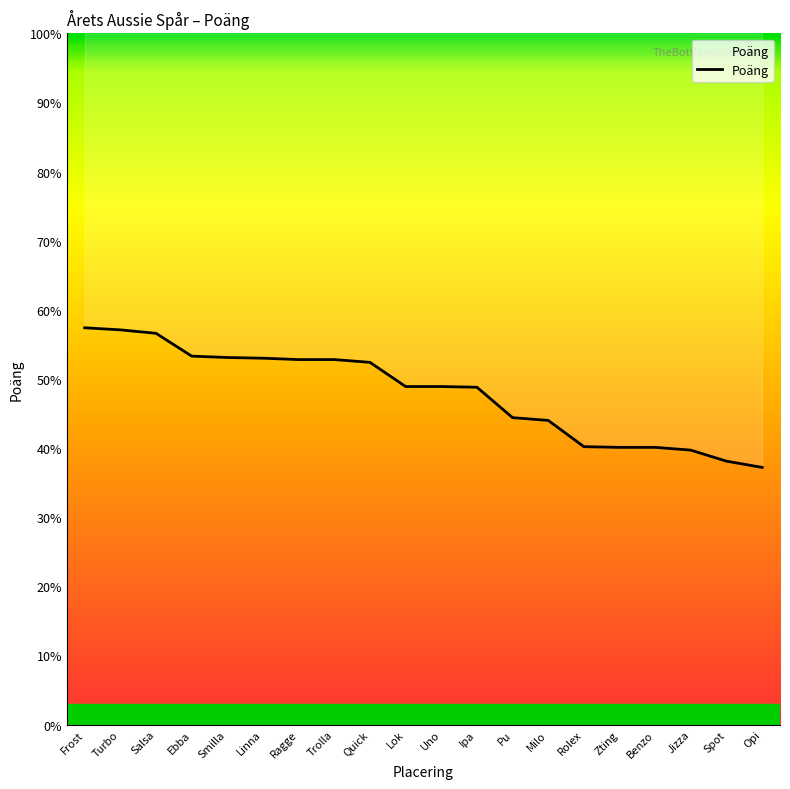

The value at Spot is 38.1. True or false?

True